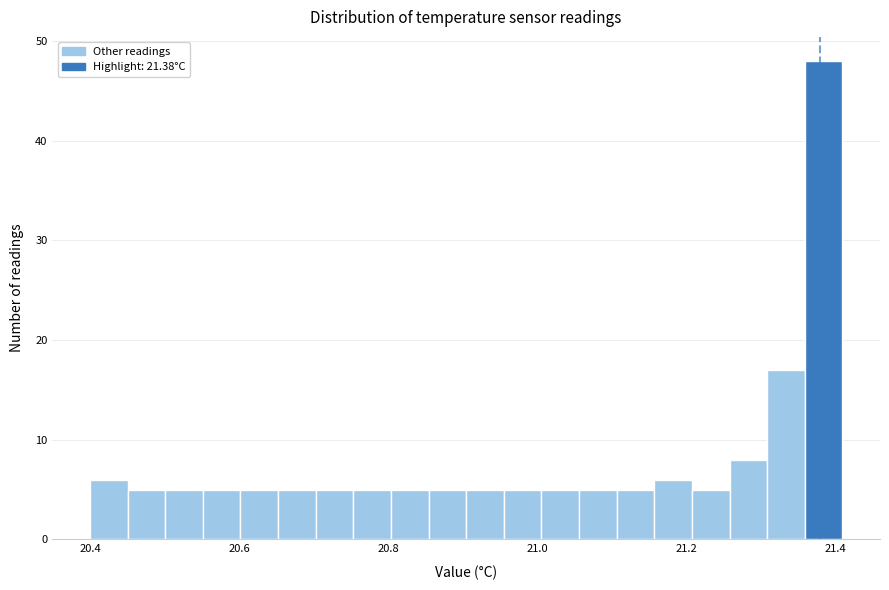

Around what value on the x-axis is the tallest bar? Give the approximate position of its centre, as read against the axis.

21.38